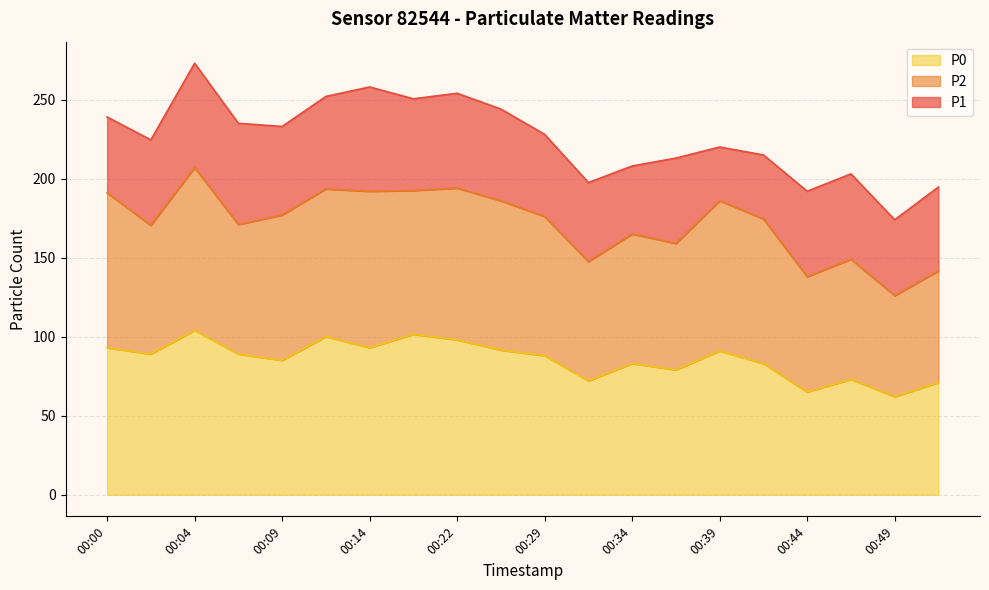

What value does the P2 series have at 00:17?

192.5